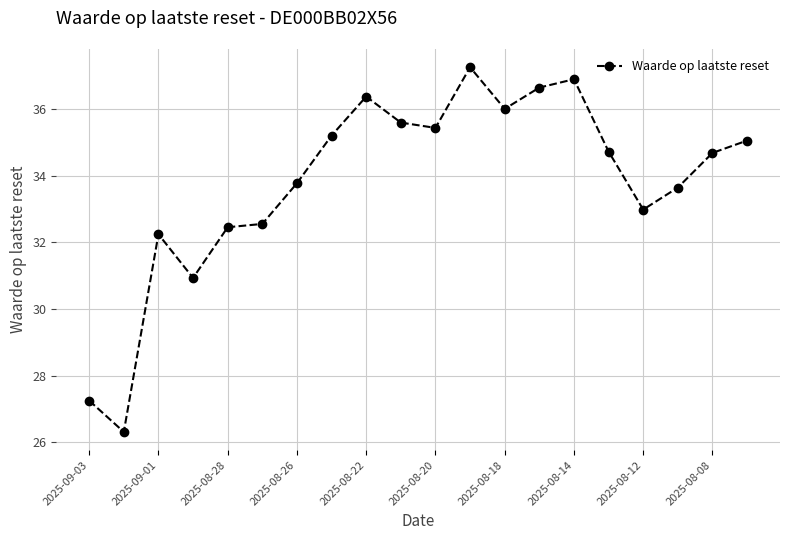

How many interior local valleys (lower than both neighbors) does the data have?

5